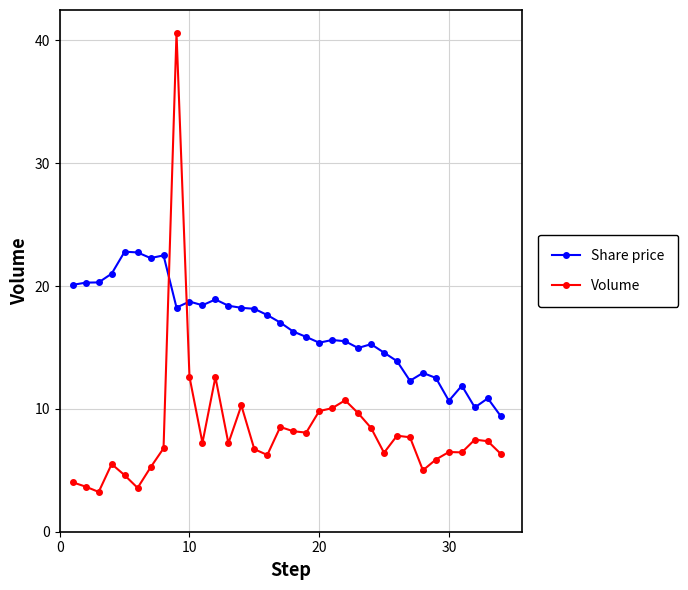

Which series has the widest spread of values?

Volume